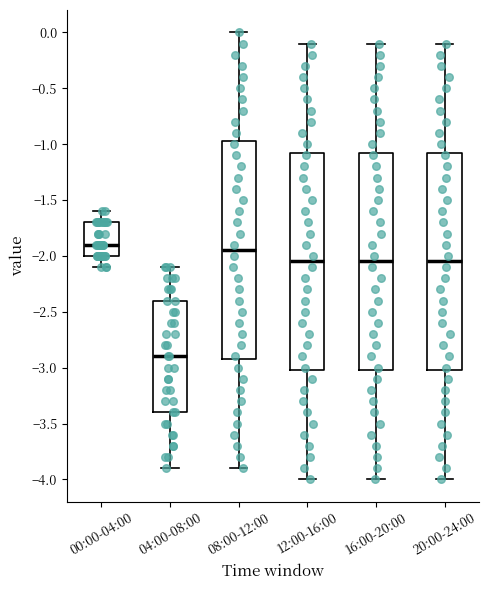

Reading left to right, read every box against the y-axis: the position of its median line, the range the box covers, and the ends of its whiskers. The values are not printed on the chart, so give them approximately, as read against the axis.

00:00-04:00: median -1.90, box -2.00 to -1.70, whiskers -2.10 to -1.60
04:00-08:00: median -2.90, box -3.40 to -2.40, whiskers -3.90 to -2.10
08:00-12:00: median -1.95, box -2.90 to -0.95, whiskers -3.90 to 0.00
12:00-16:00: median -2.05, box -3.00 to -1.05, whiskers -4.00 to -0.10
16:00-20:00: median -2.05, box -3.00 to -1.05, whiskers -4.00 to -0.10
20:00-24:00: median -2.05, box -3.00 to -1.05, whiskers -4.00 to -0.10